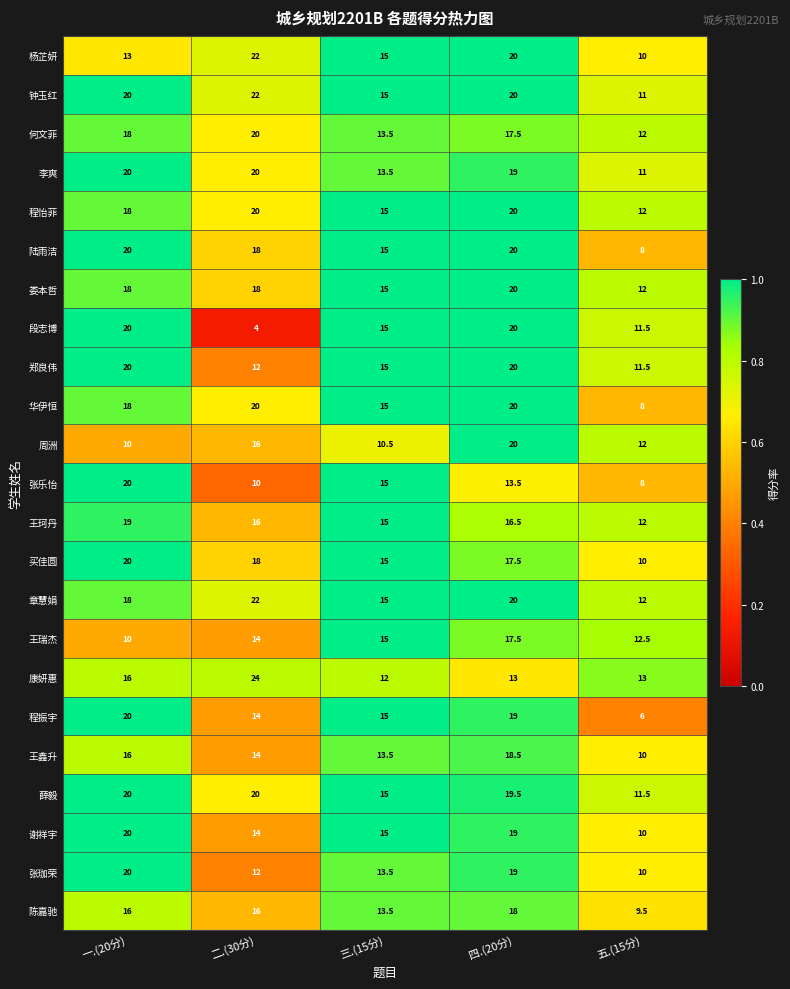

Between 一.(20分) and 二.(30分), which series saw the biggest shift?

段志博